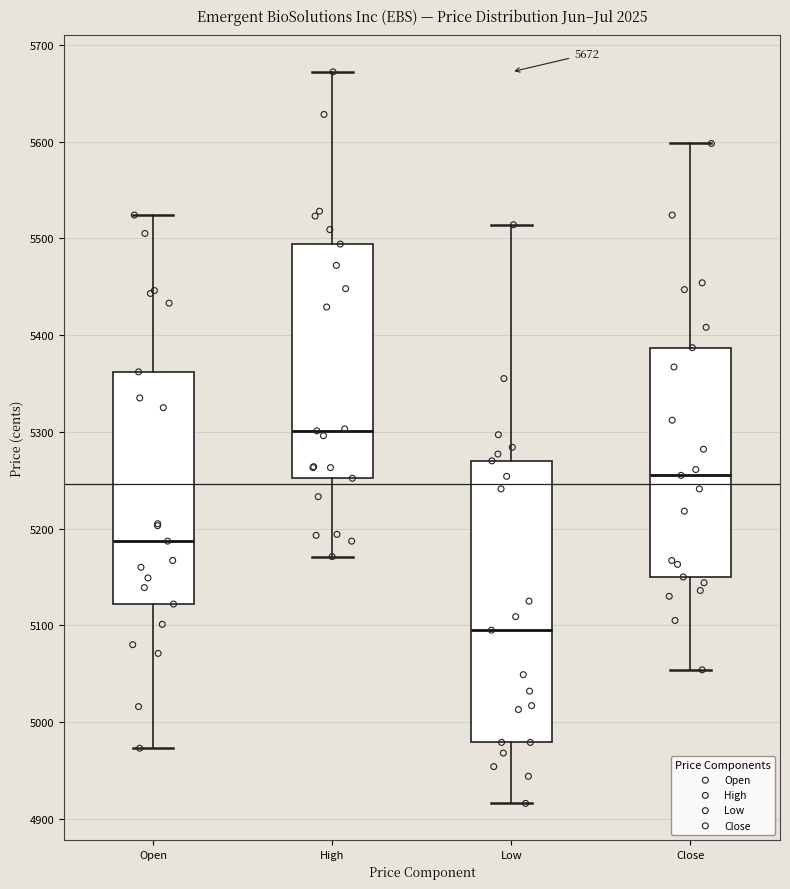

Which box is the tallest, from its lower edge to its upper edge?

Low